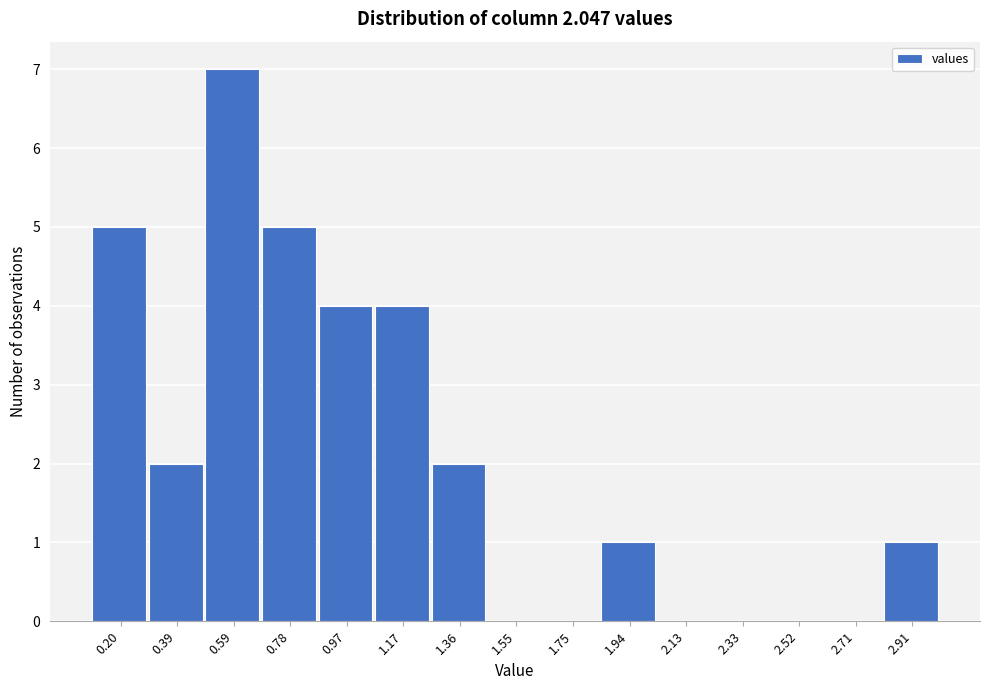

Reading right to left, extract all data points from this chart.

2.91=1	2.71=0	2.52=0	2.33=0	2.13=0	1.94=1	1.75=0	1.55=0	1.36=2	1.17=4	0.97=4	0.78=5	0.59=7	0.39=2	0.20=5